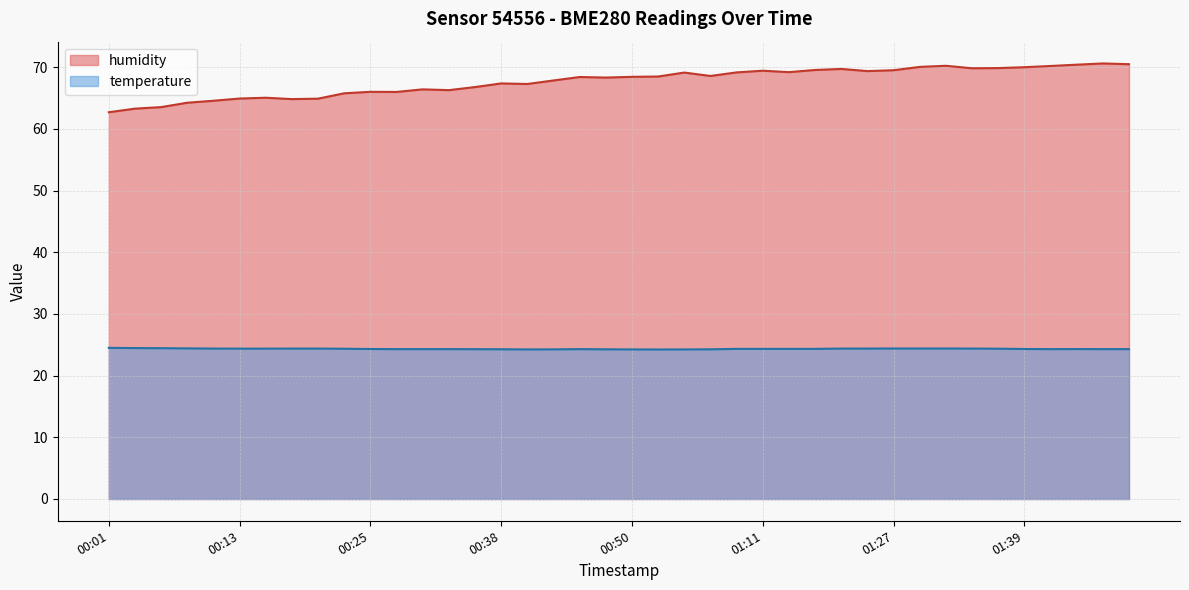

True or false: temperature has more than 1 interior local peaks.

True